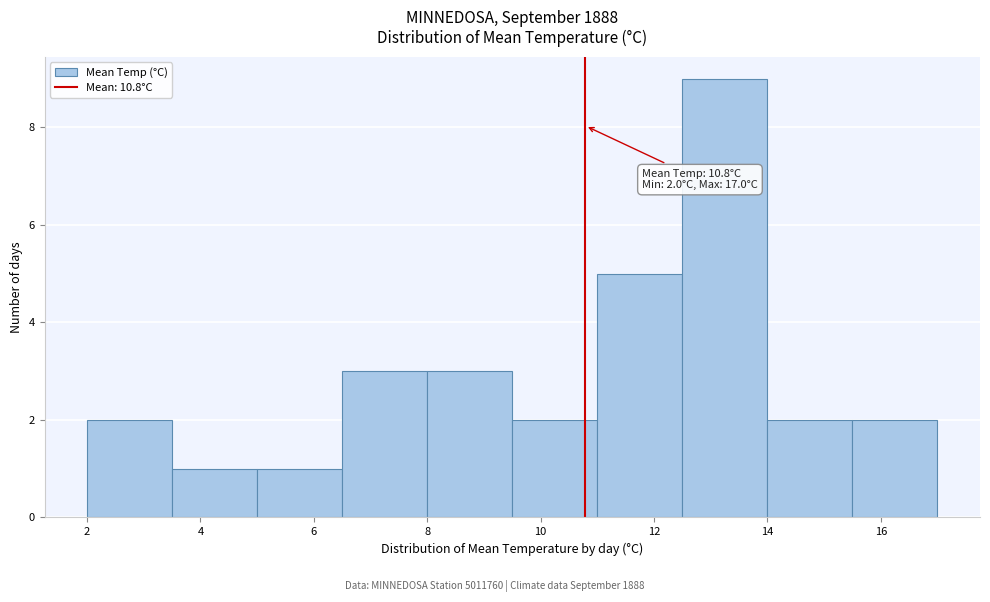

Over which range of the x-axis is the bar tallest?

12.5 to 14.0